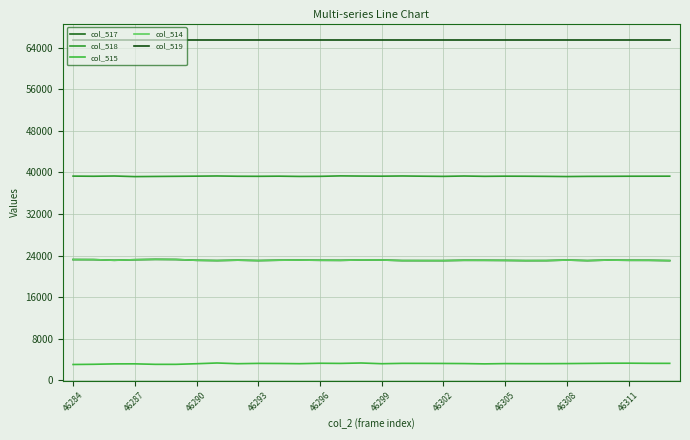

At how many categories does at least one series exceed 35349?

30